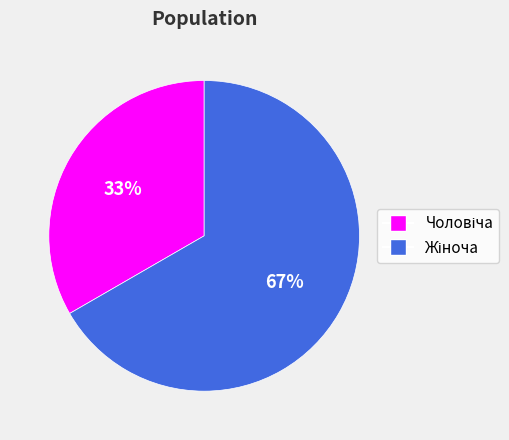

Is there any slice that represents more than half of the pie?

Yes